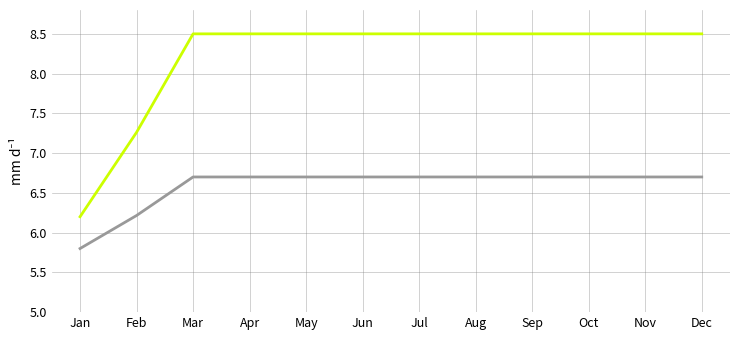

What is the total value across all series at Jan?

12.0